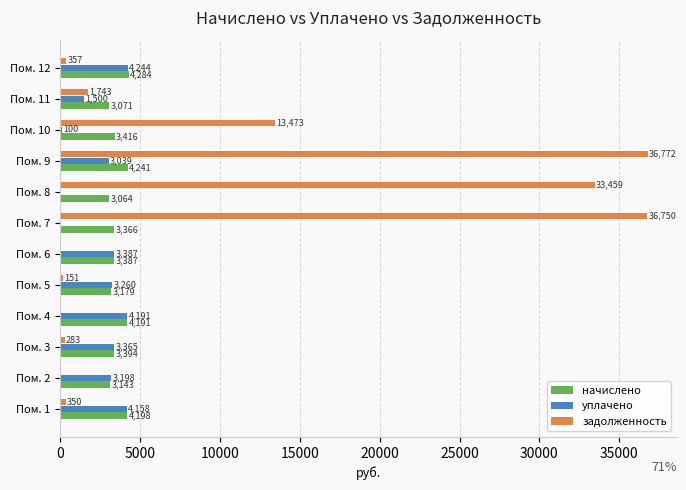

True or false: начислено has a value of 3394.2 at Пом. 3.

True